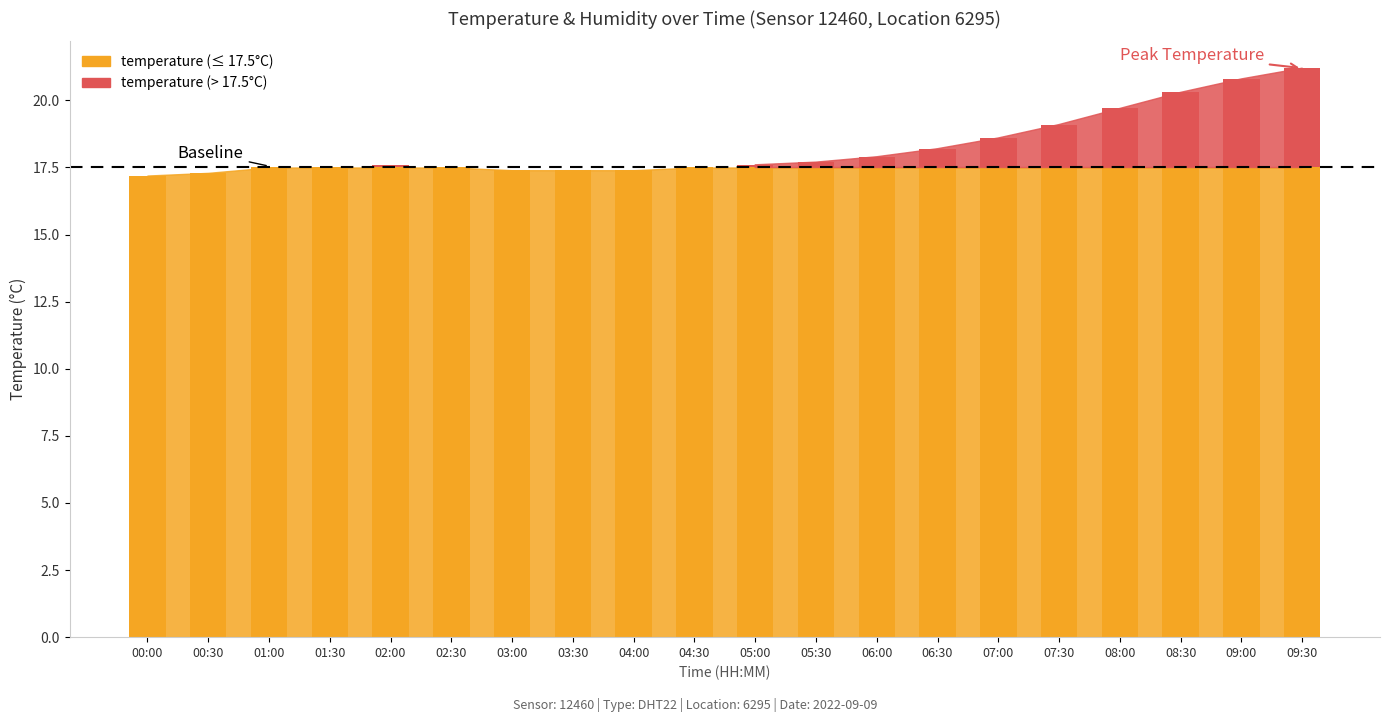

What is the difference between the values at 03:00 and 06:30?

0.7